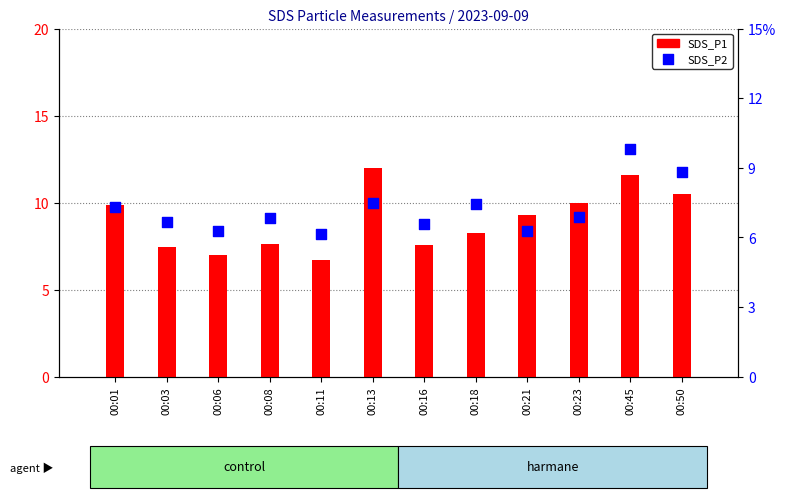

What are all the series names shown in the legend?

SDS_P1, SDS_P2